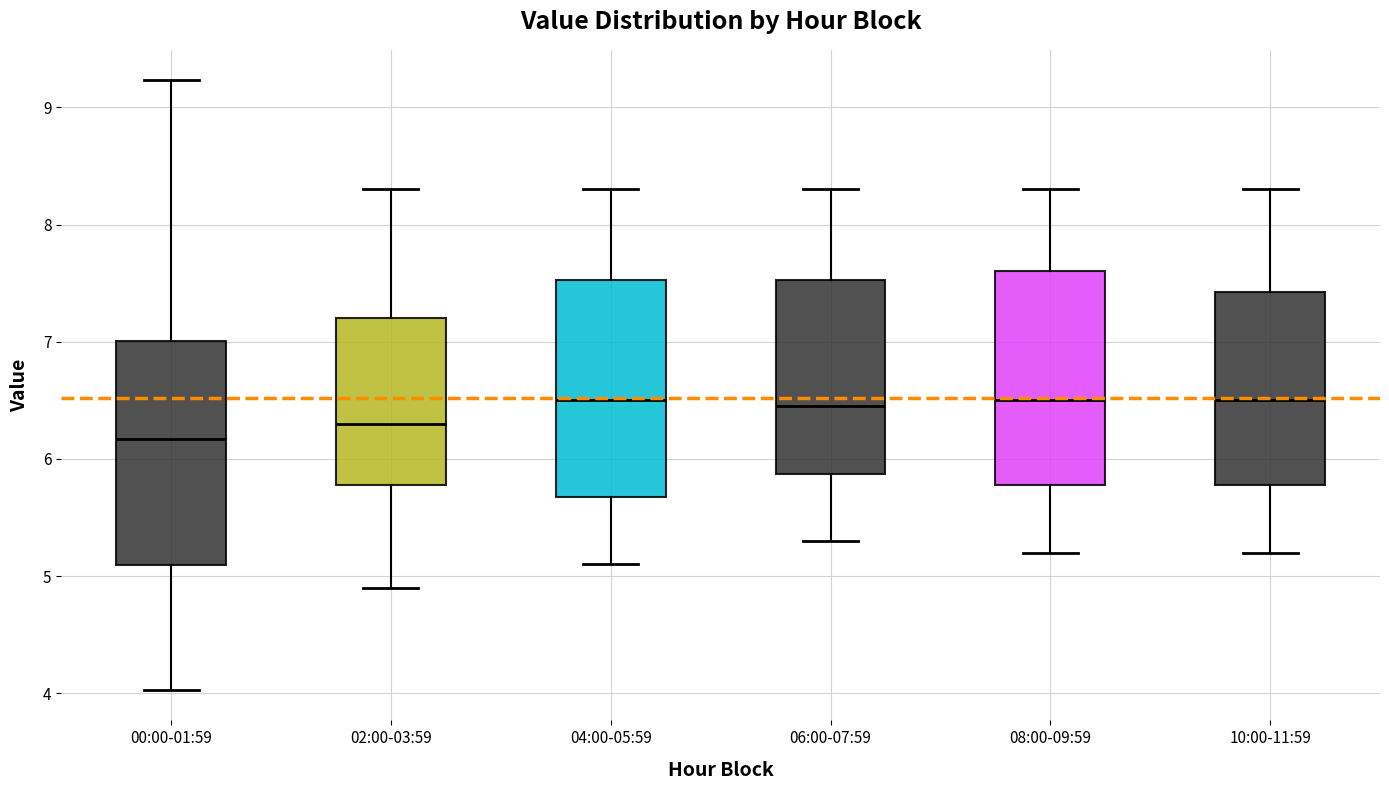

Reading left to right, read every box against the y-axis: the position of its median line, the range the box covers, and the ends of its whiskers. The values are not printed on the chart, so give them approximately, as read against the axis.

00:00-01:59: median 6.2, box 5.1 to 7.0, whiskers 4.0 to 9.2
02:00-03:59: median 6.3, box 5.8 to 7.2, whiskers 4.9 to 8.3
04:00-05:59: median 6.5, box 5.7 to 7.5, whiskers 5.1 to 8.3
06:00-07:59: median 6.5, box 5.9 to 7.5, whiskers 5.3 to 8.3
08:00-09:59: median 6.5, box 5.8 to 7.6, whiskers 5.2 to 8.3
10:00-11:59: median 6.5, box 5.8 to 7.4, whiskers 5.2 to 8.3